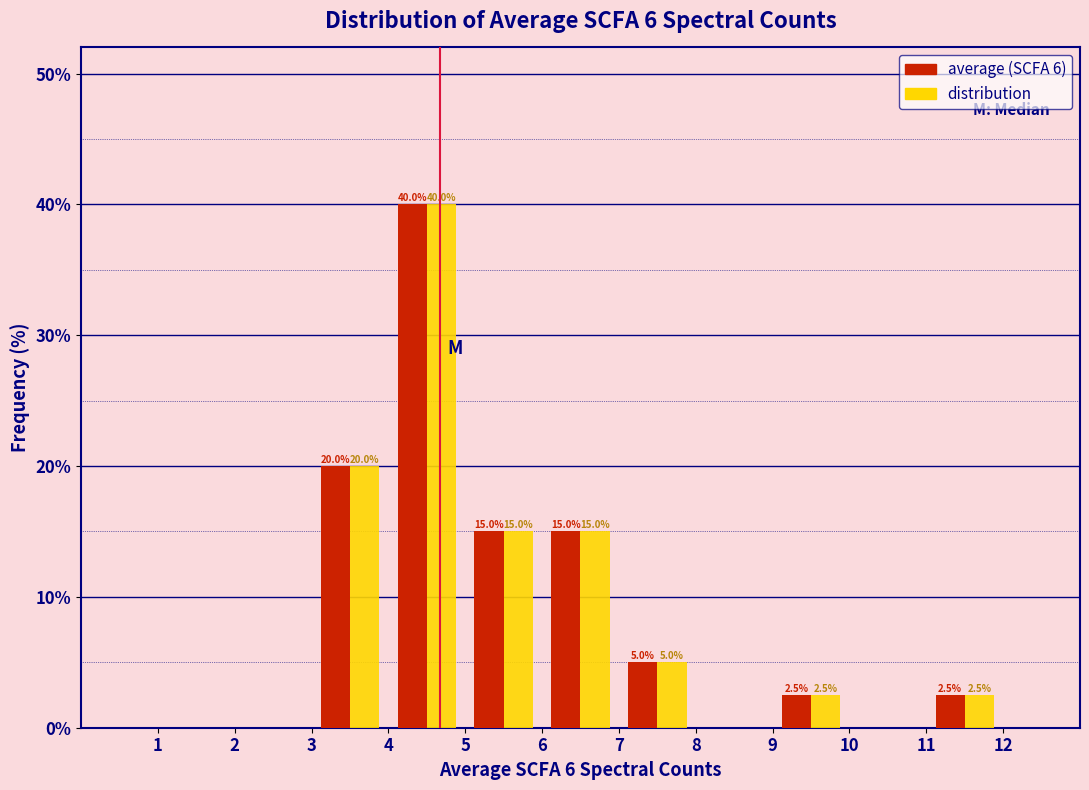

In the average (SCFA 6) series, which range on the x-axis has the tallest bar?

4 to 5